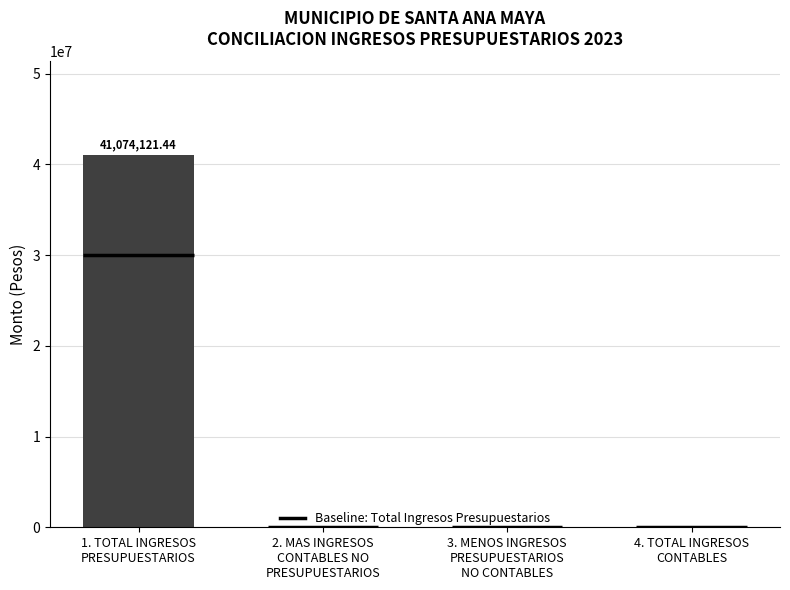

The chart shows a value of 8574909.8 at 1. TOTAL INGRESOS
PRESUPUESTARIOS. True or false?

False